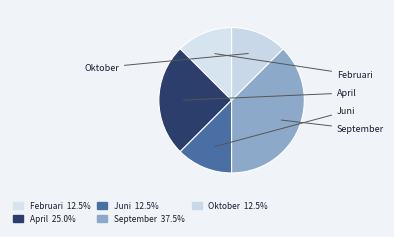

Which slice is the largest?

September